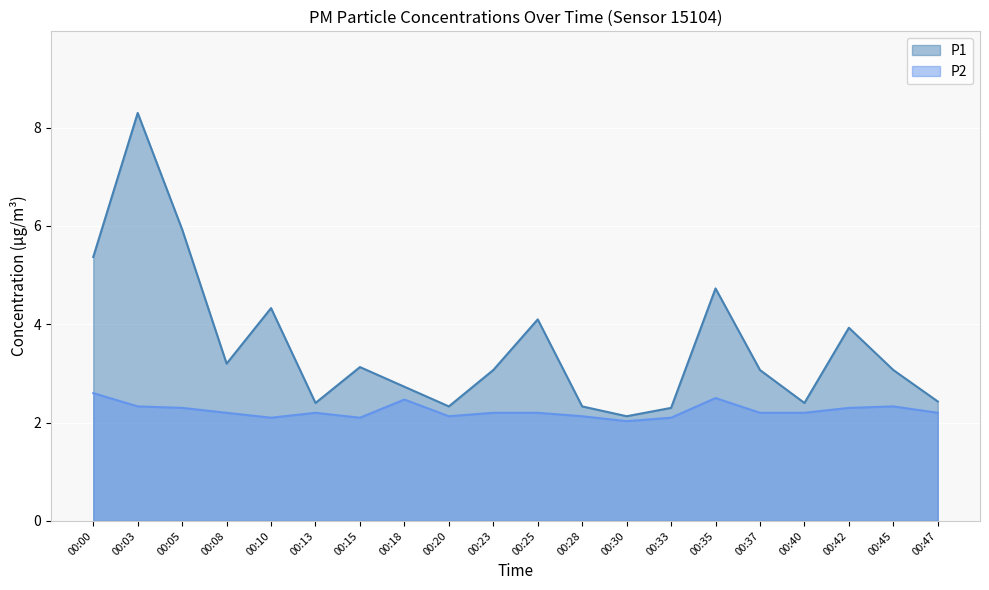

True or false: P1 has more than 2 points higher than both neighbors.

True